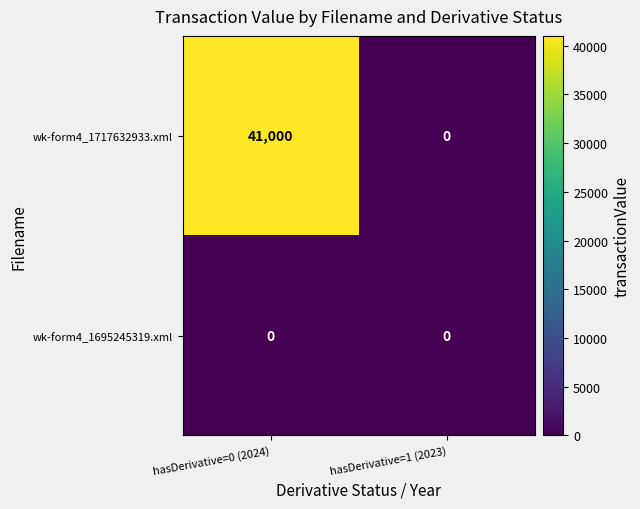

Rank the categories by wk-form4_1717632933.xml value from lowest to highest.

hasDerivative=1 (2023), hasDerivative=0 (2024)